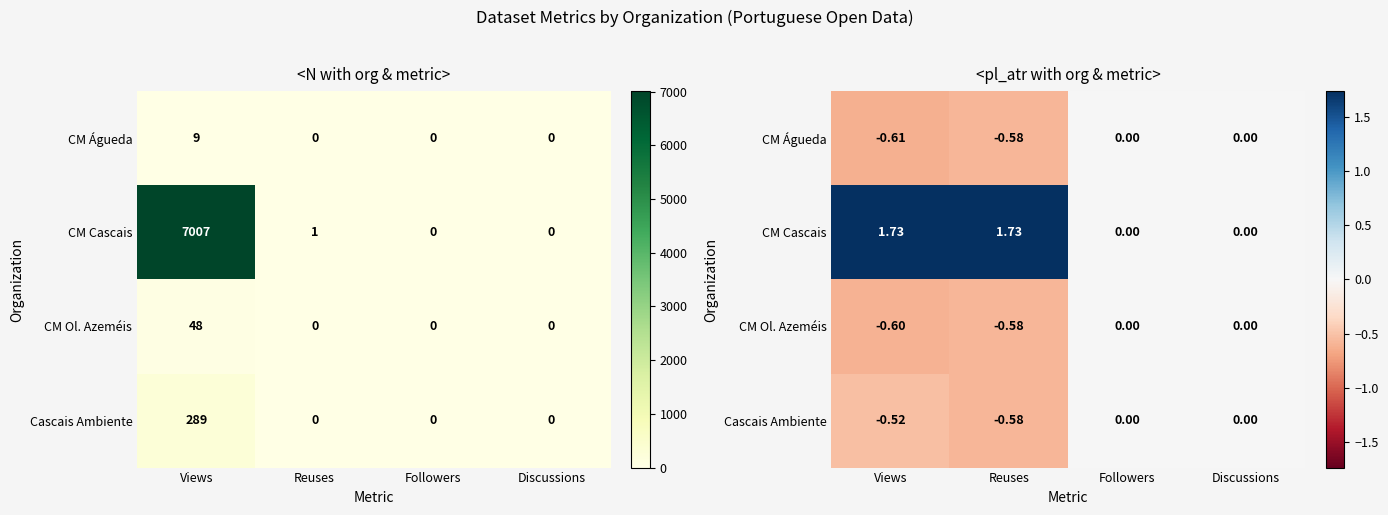

What is the average value of the Cascais Ambiente series?

-0.3